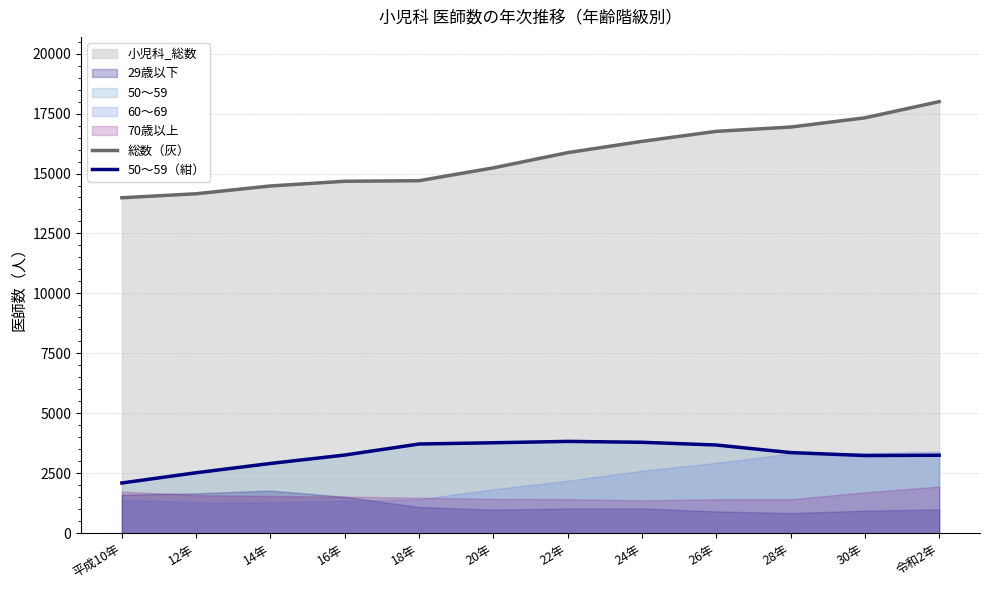

At which label does 50～59（紺） reach its minimum?

平成10年